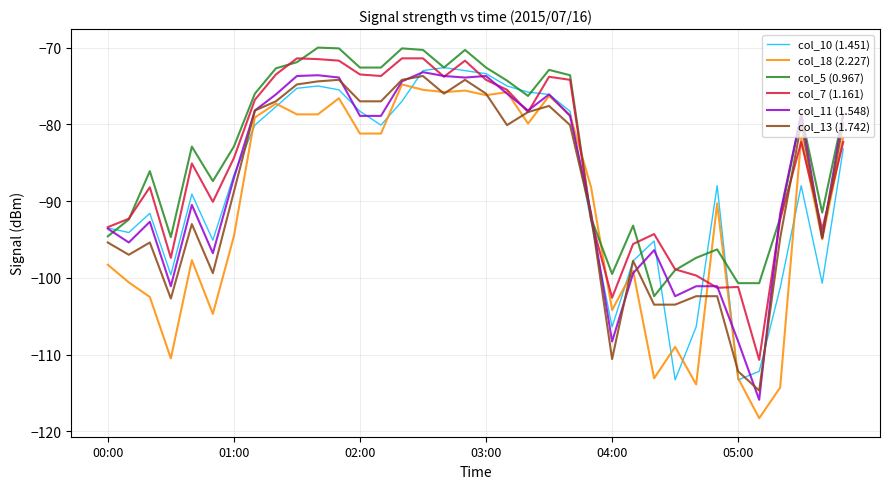

Which series ends up on top after the final intersection of col_10 (1.451) and col_18 (2.227)?

col_18 (2.227)